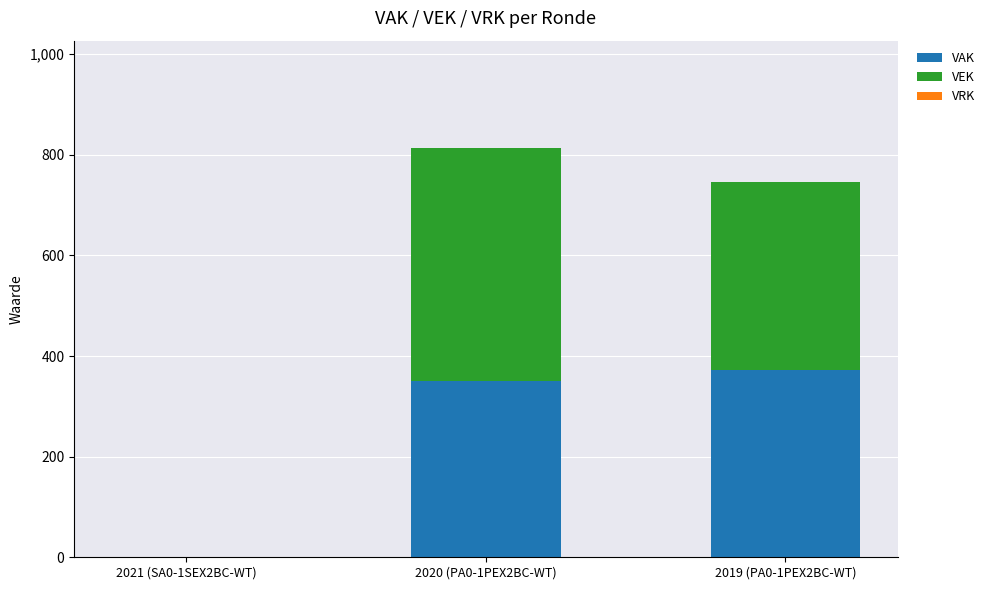

At which category is the sum across all series the highest?

2020 (PA0-1PEX2BC-WT)